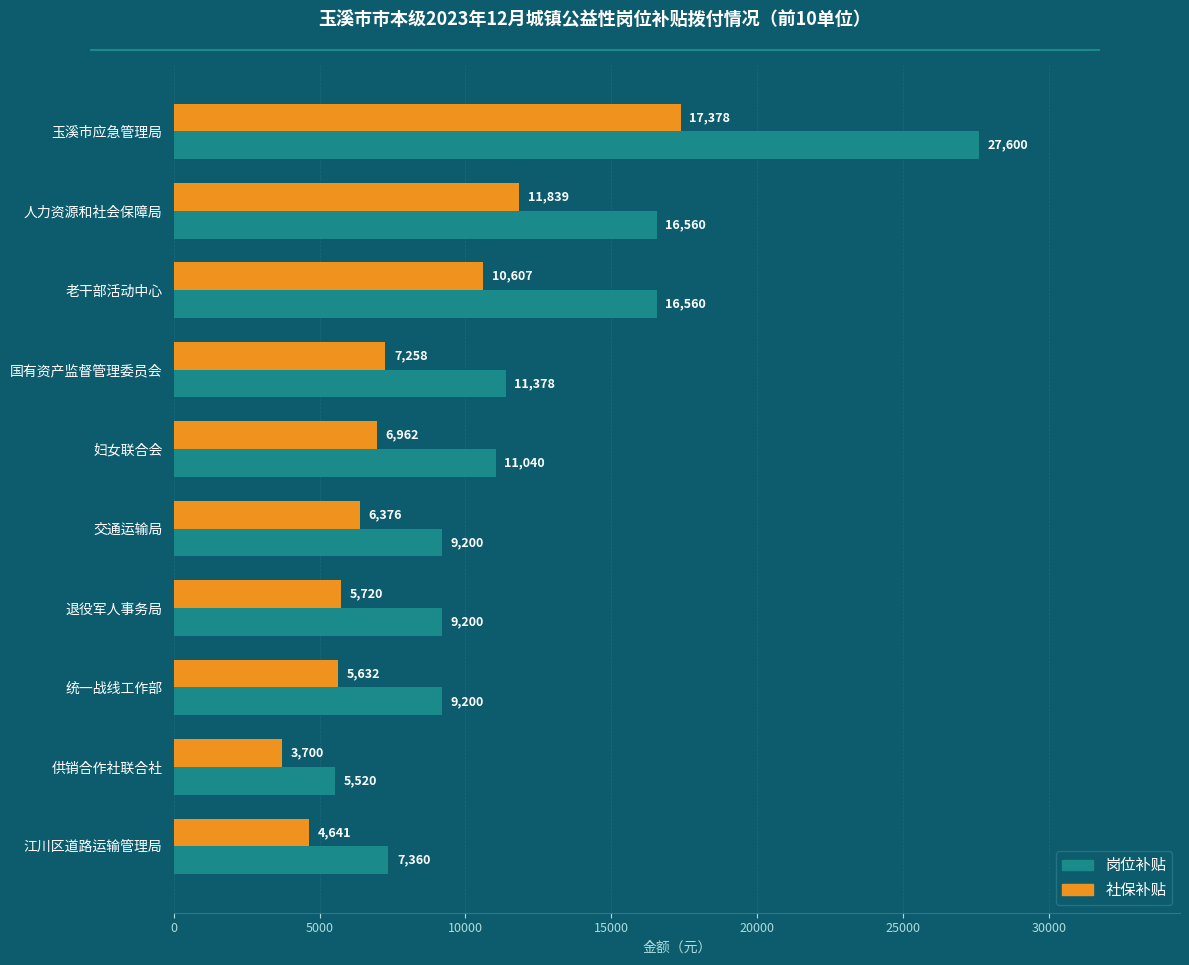

The value of 岗位补贴 at 统一战线工作部 is 12867.4. True or false?

False